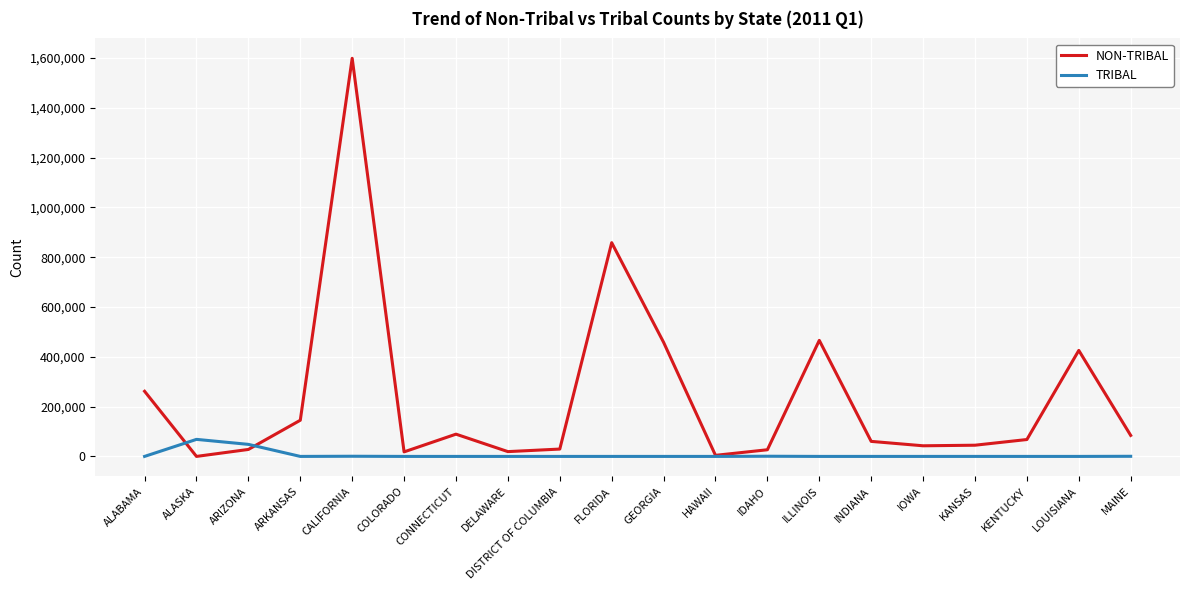

The NON-TRIBAL series shows 146483 at CONNECTICUT. True or false?

False